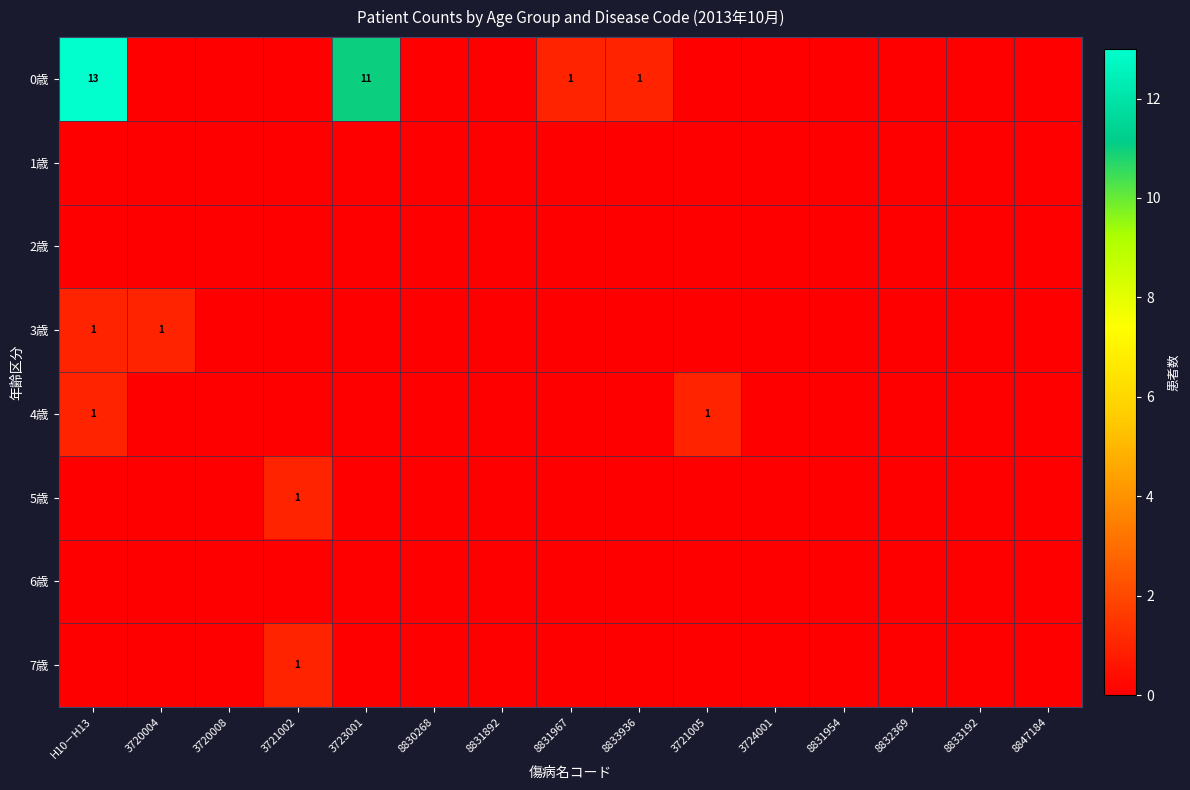

How many values in the 3歳 series exceed 0?

2